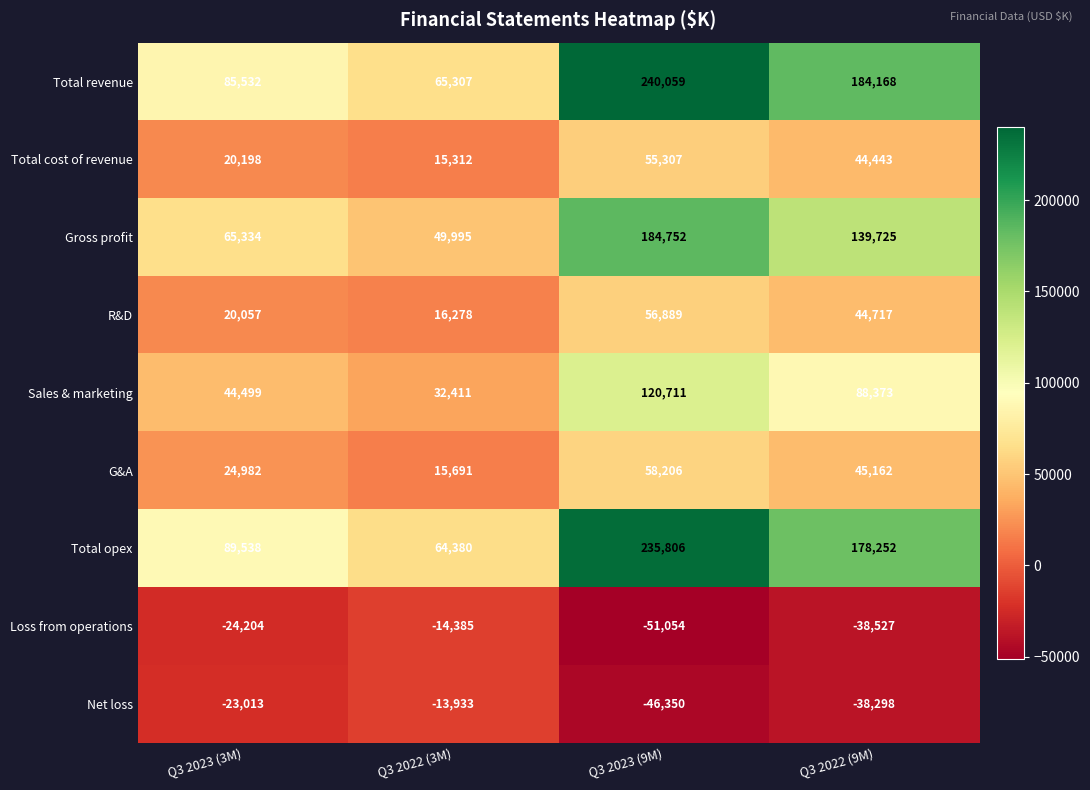

Is it true that Total revenue equals 184168 at Q3 2022 (9M)?

True